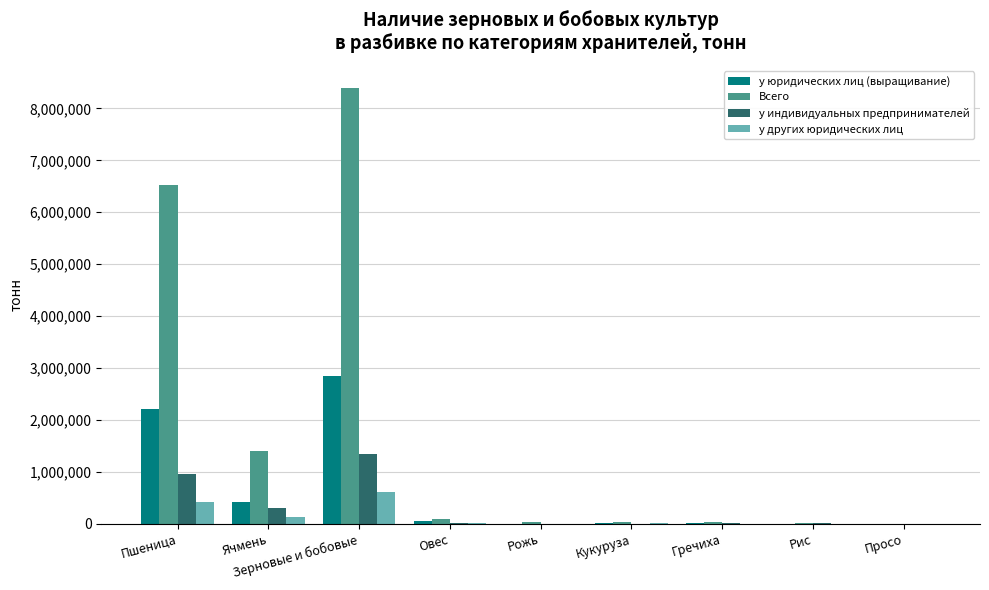

True or false: у других юридических лиц has a value of 5.0 at Рис.

True